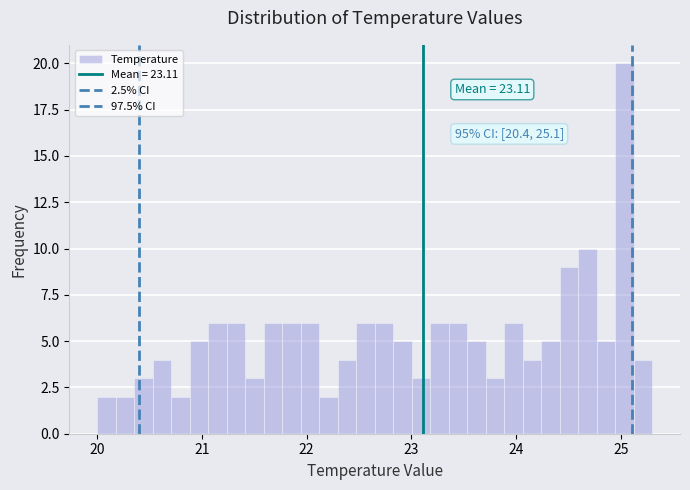

Around what value on the x-axis is the tallest bar? Give the approximate position of its centre, as read against the axis.

25.0